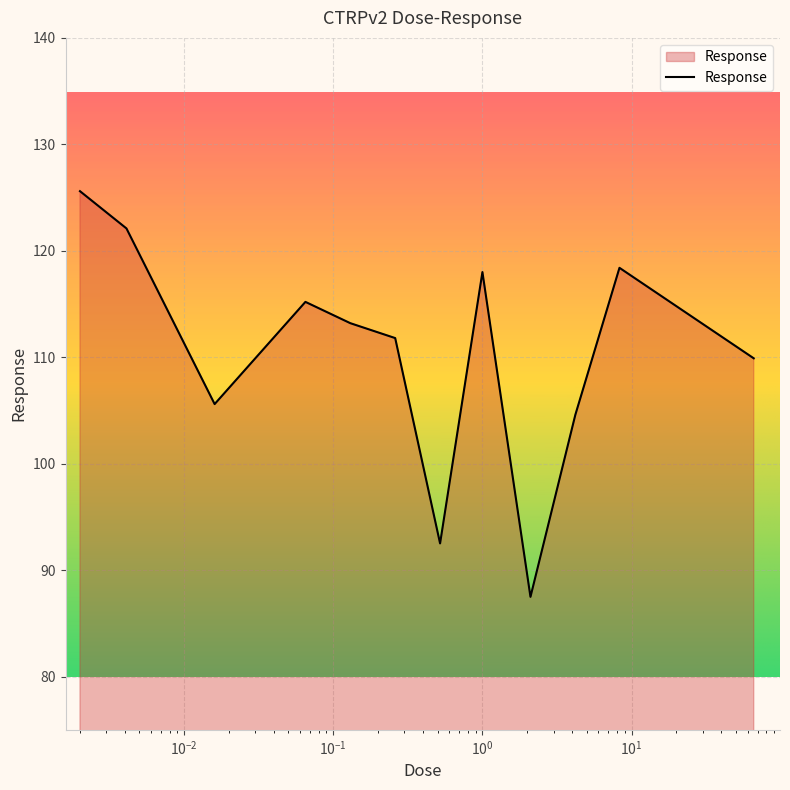

What is the maximum value shown in the chart?

125.6